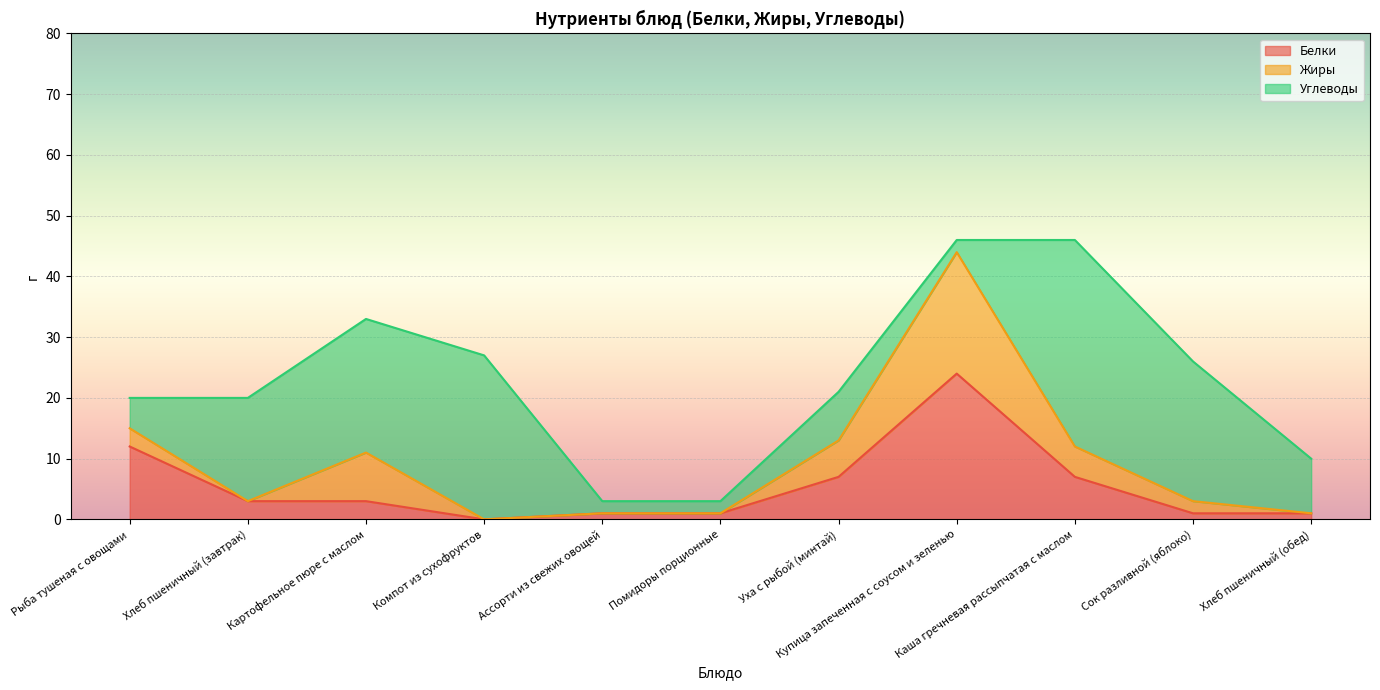

At which label is Белки closest to 12?

Рыба тушеная с овощами